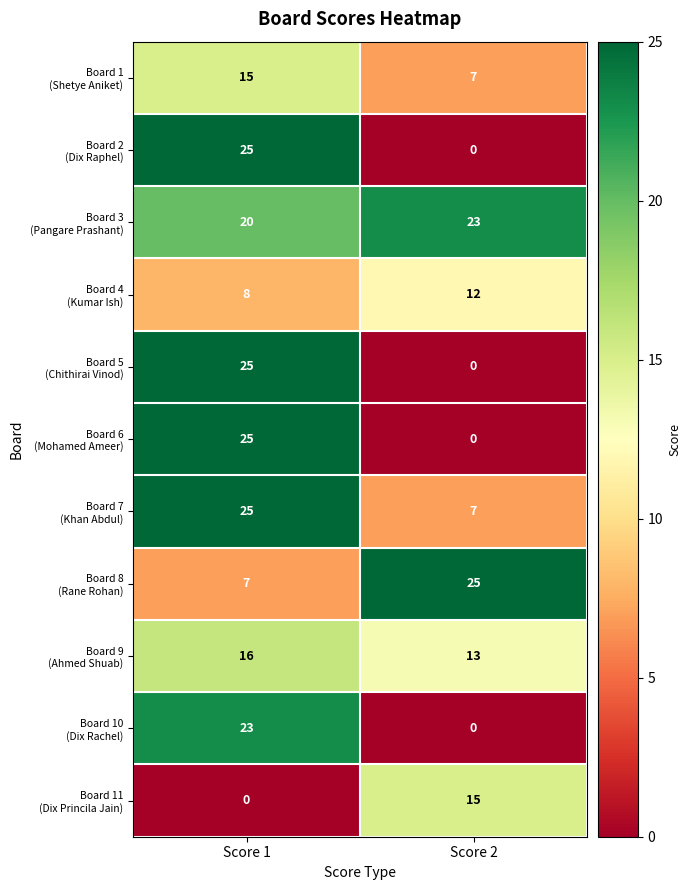

What is the spread (max minus min) of values at Score 2?

25